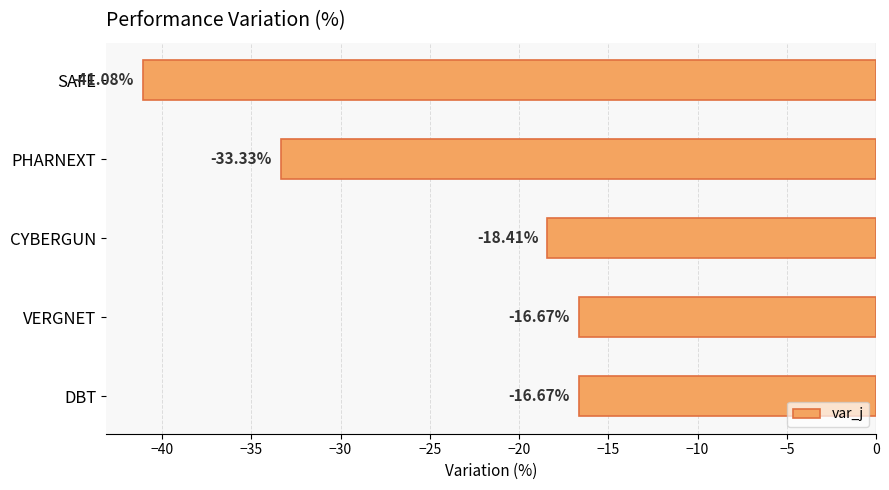

Does the chart contain any negative values?

Yes